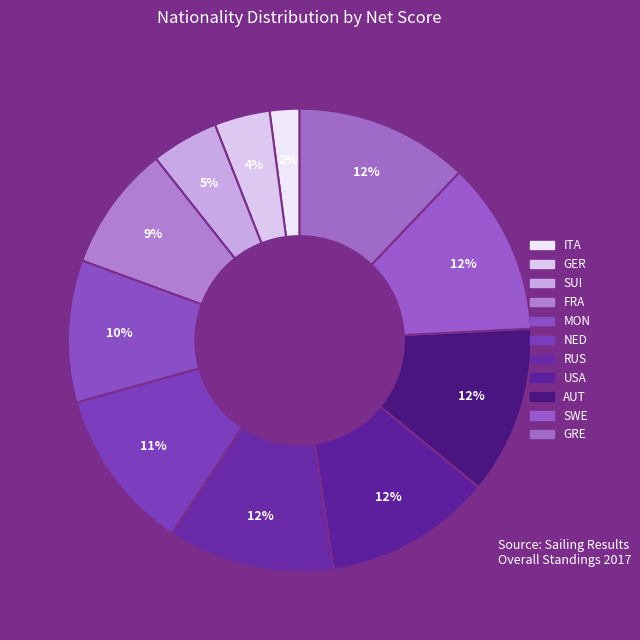

To the nearest percent, what percentage of the pie is GRE?

12%